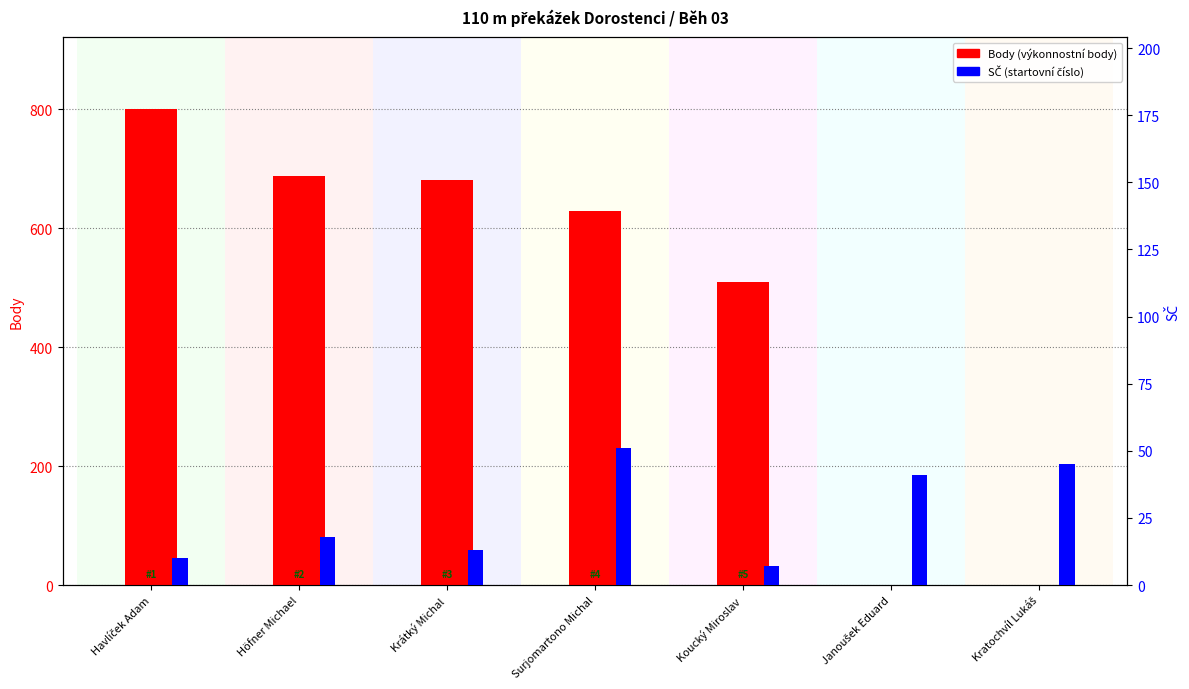

Rank the series at Janoušek Eduard from lowest to highest value.

Body, SČ (startovní číslo)